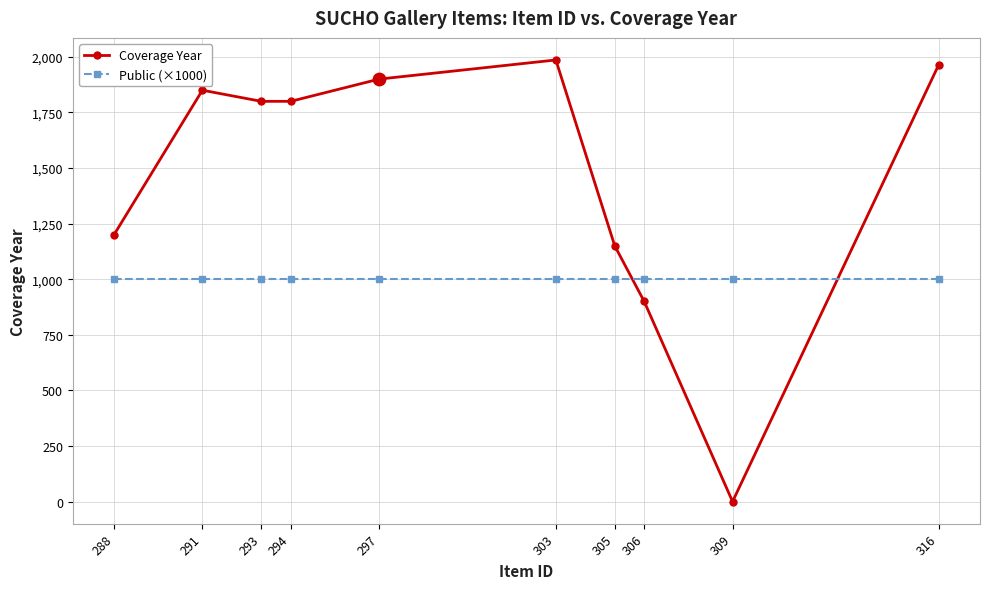

Which series has the largest total across all categories?

Coverage Year